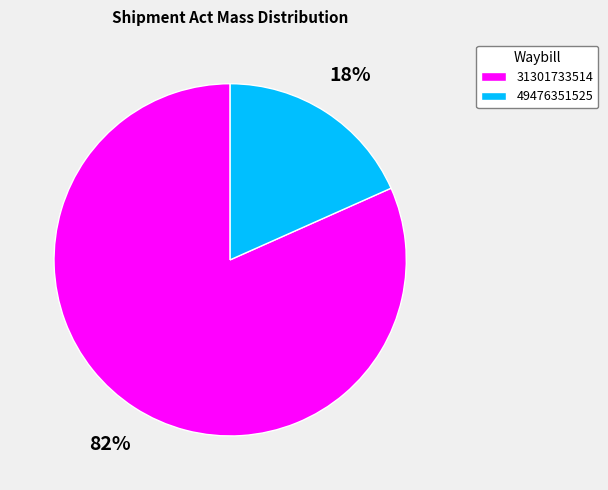

Is it true that 31301733514 is 71% of the pie?

False